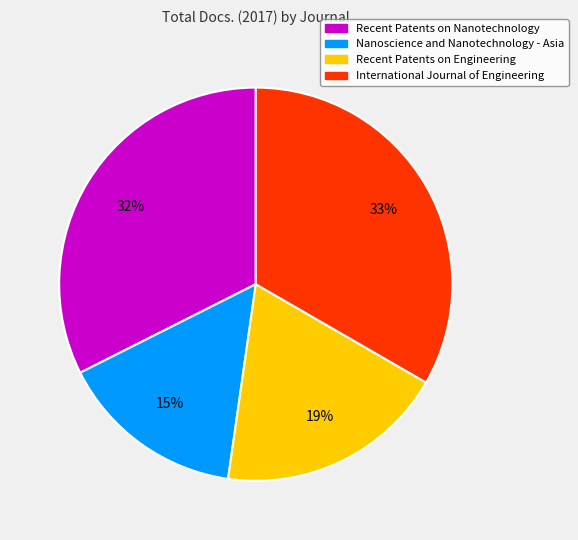

Combined, do Recent Patents on Nanotechnology and Nanoscience and Nanotechnology - Asia account for over 50%?

No